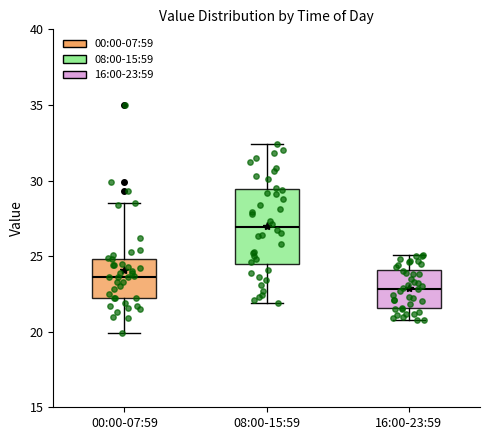

Where does the median line of the box for 16:00-23:59 sit on the y-axis? The values are not printed on the chart, so give them approximately, as read against the axis.

23.0